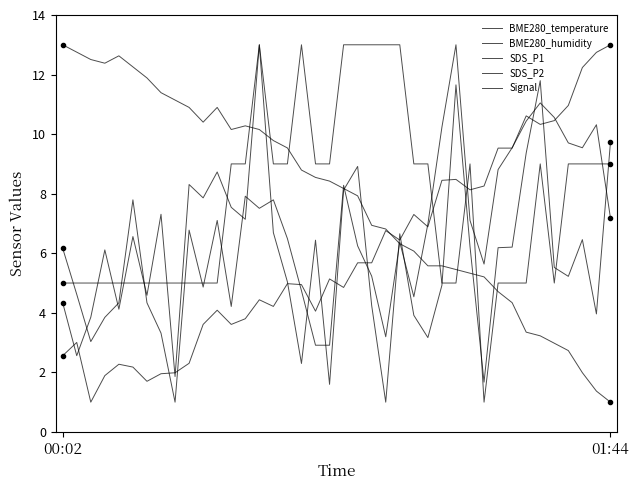

Where do BME280_humidity and SDS_P1 first cross each other?

00:02 and 01:44